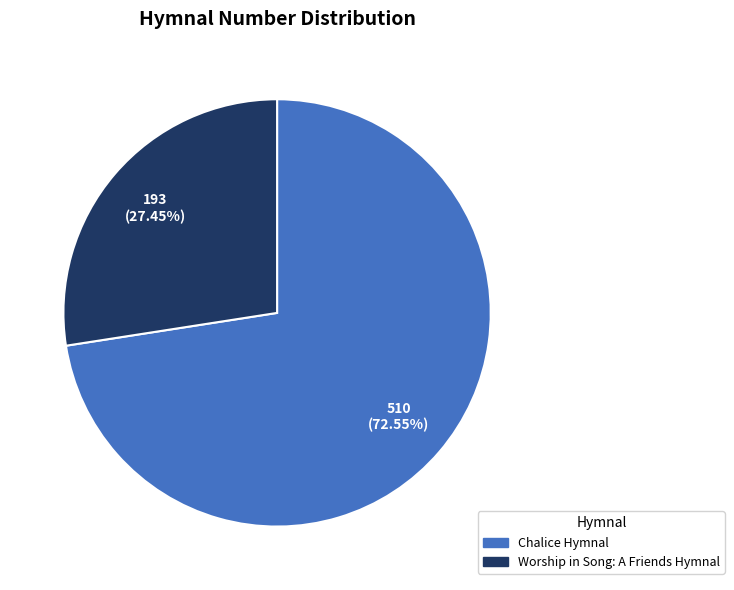

How many slices are in this pie chart?

2